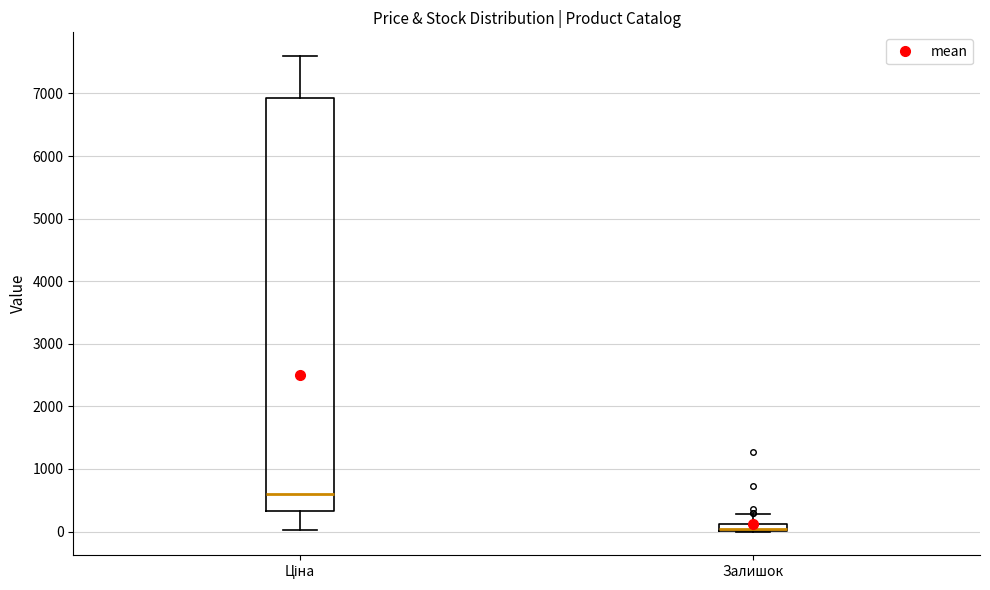

Which box is the tallest, from its lower edge to its upper edge?

Ціна